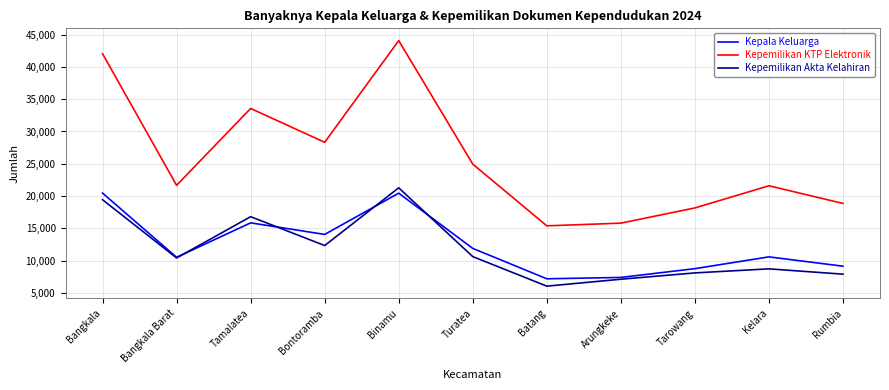

Which category has the highest value in the Kepemilikan Akta Kelahiran series?

Binamu